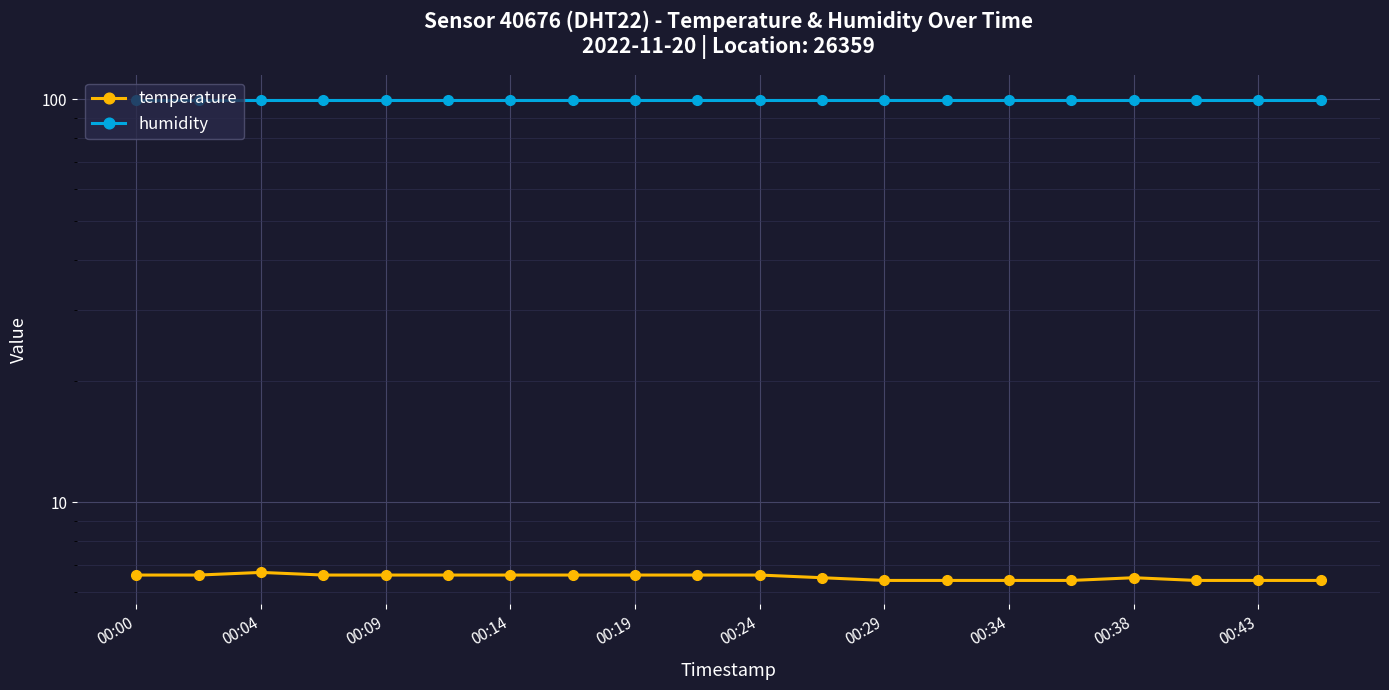

What is the difference between the temperature values at 11 and 00:43?

0.1